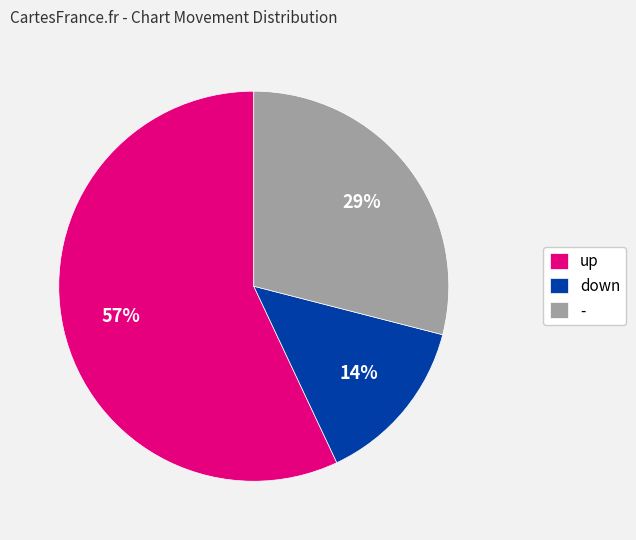

To the nearest percent, what percentage of the pie is -?

29%